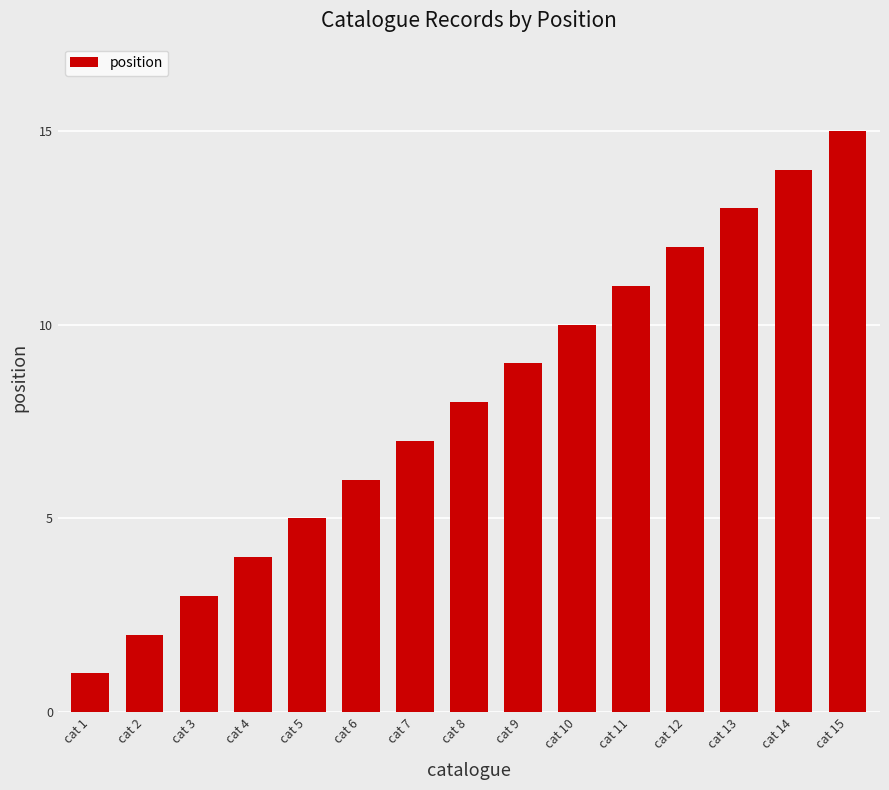

What is the difference between the maximum and minimum values?

14